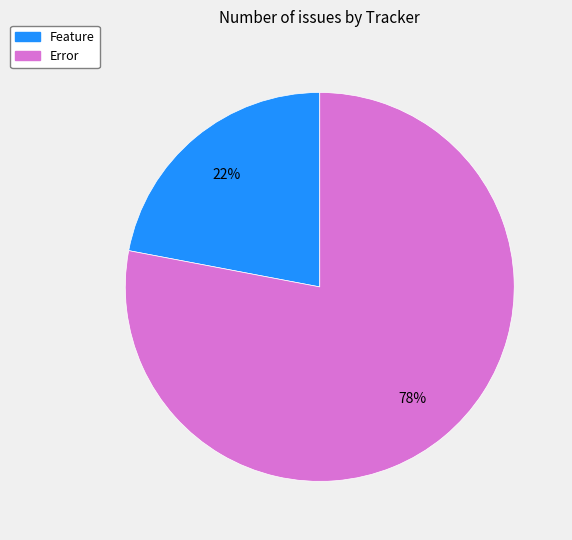

Between Feature and Error, which is larger?

Error